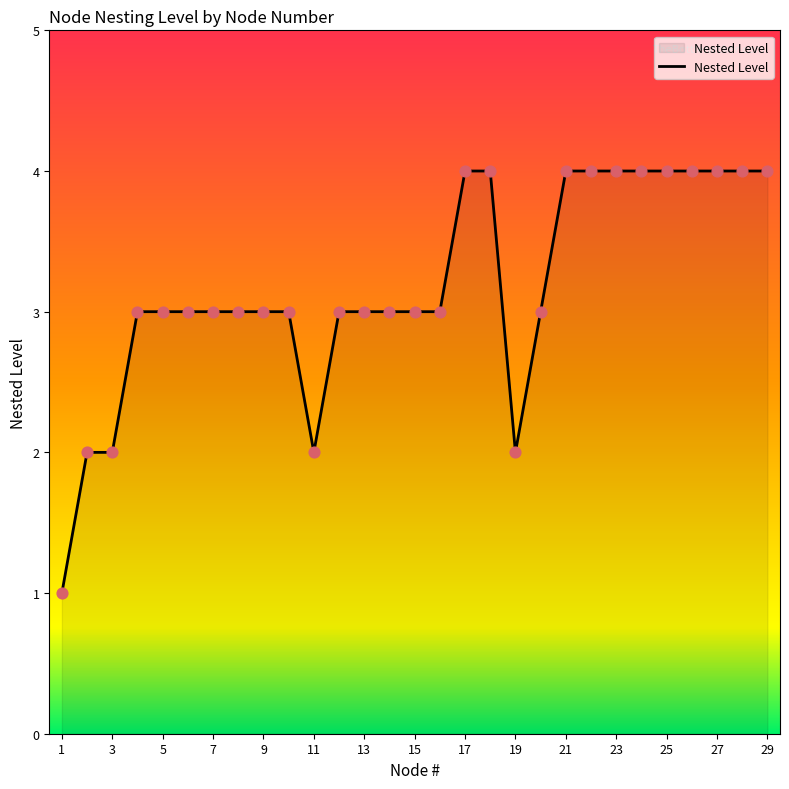

What is the difference between the maximum and minimum values?

3